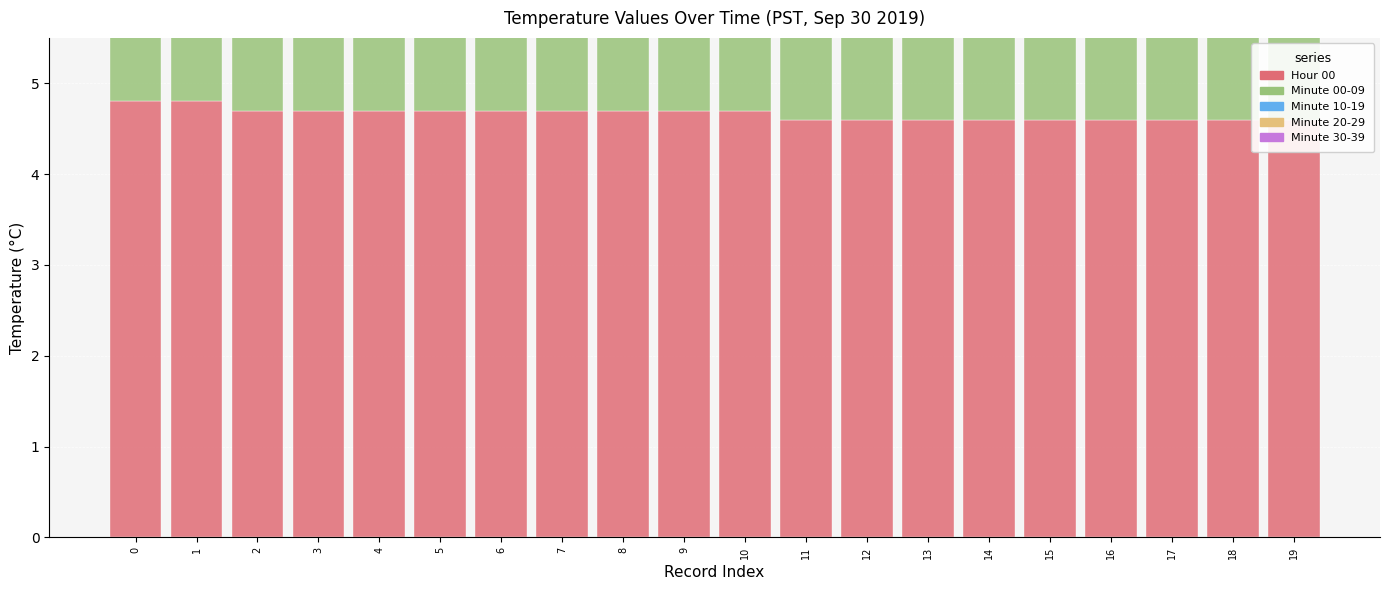

How many bars are there in total?

100